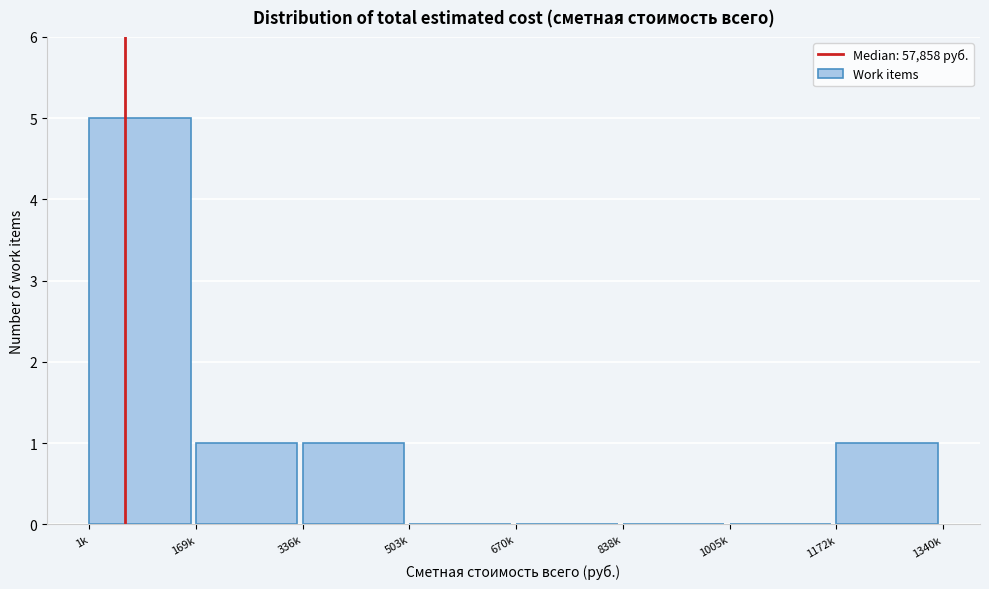

Reading left to right, transcribe all the data shown in this chart.

1k=5	169k=1	336k=1	503k=0	670k=0	838k=0	1005k=0	1172k=1